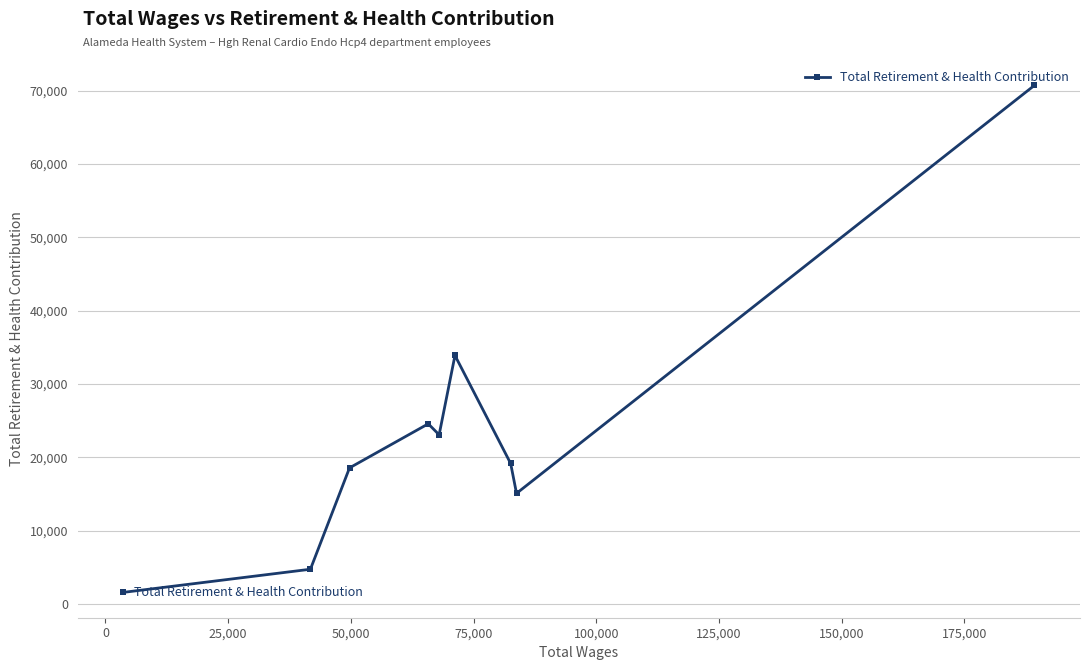

What is the smallest value displayed?

1606